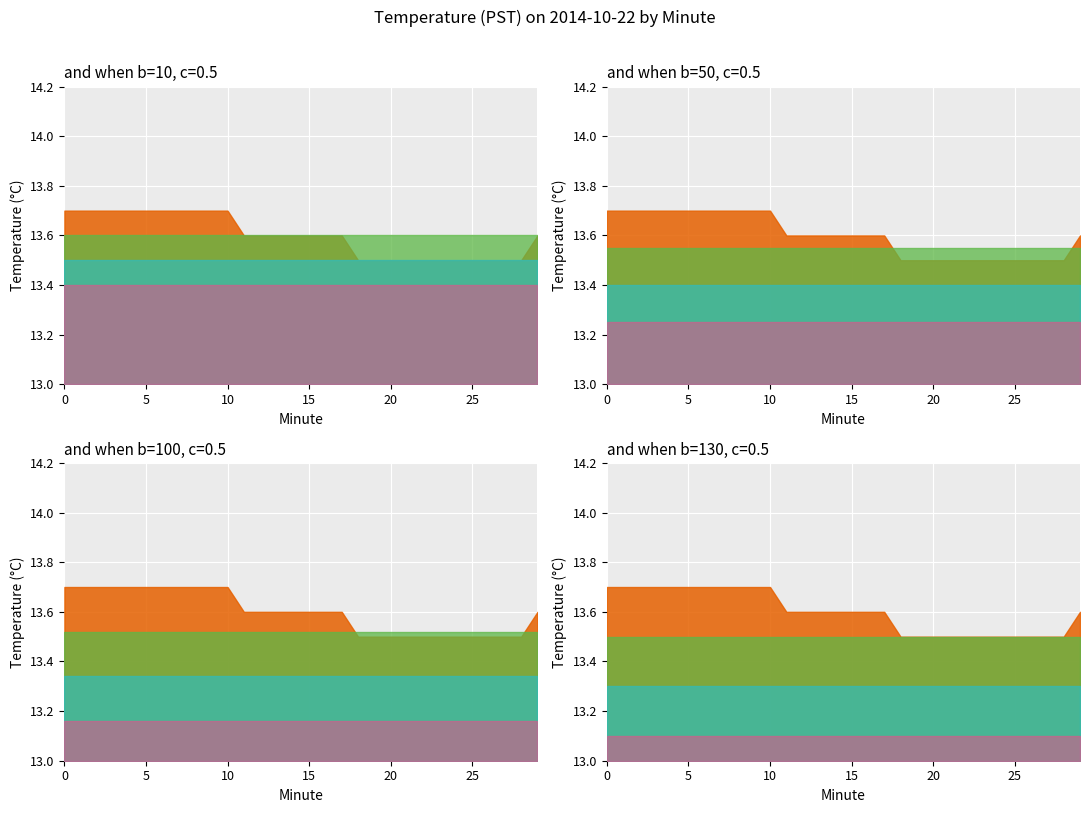

The value of Hour 3 (avg temp) at 23 is 13.4. True or false?

True